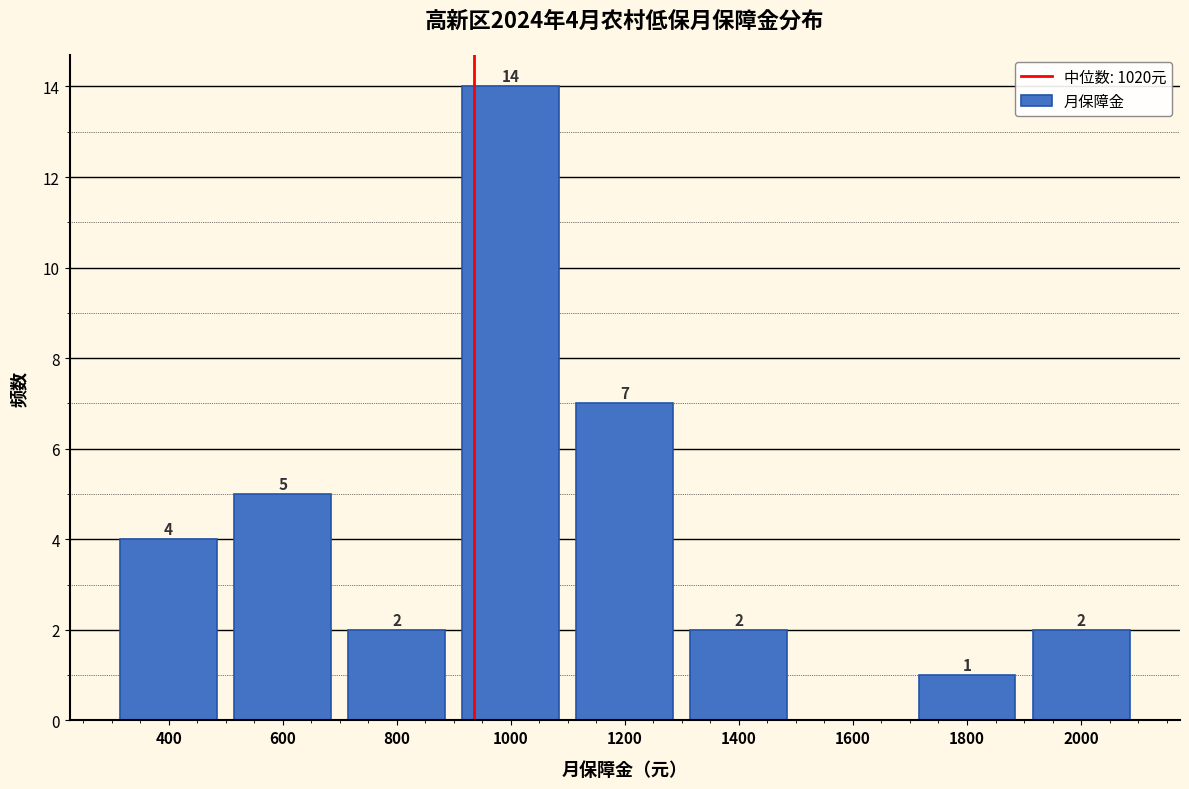

Reading left to right, extract all data points from this chart.

400=4	600=5	800=2	1000=14	1200=7	1400=2	1600=0	1800=1	2000=2